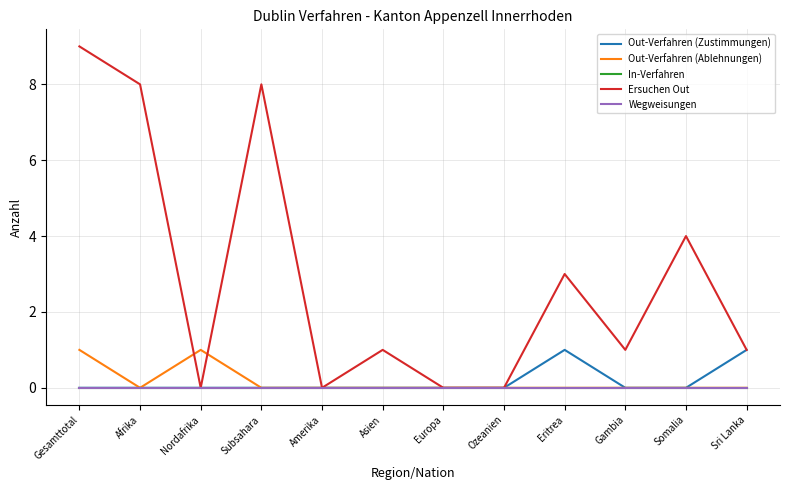

Which series has the largest total across all categories?

Ersuchen Out